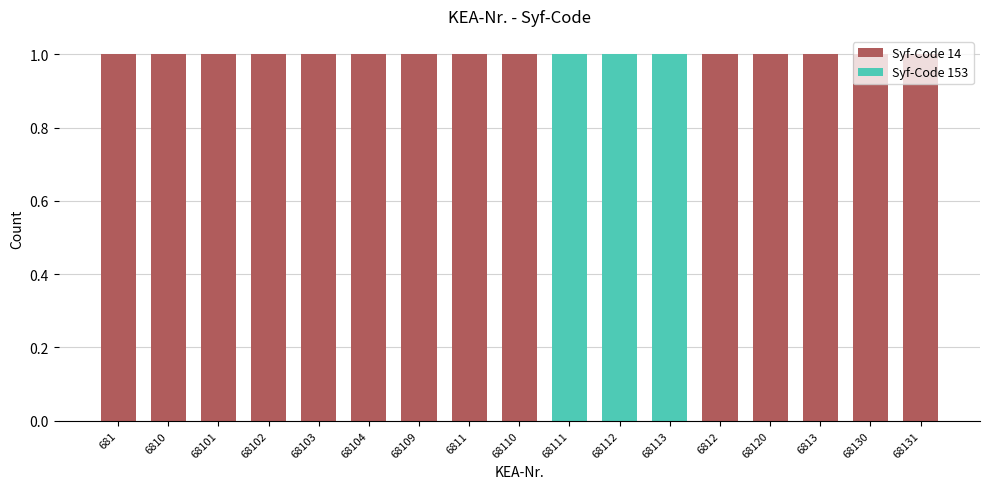

Reading left to right, transcribe all the data shown in this chart.

681=14	6810=14	68101=14	68102=14	68103=14	68104=14	68109=14	6811=14	68110=14	68111=153	68112=153	68113=153	6812=14	68120=14	6813=14	68130=14	68131=14